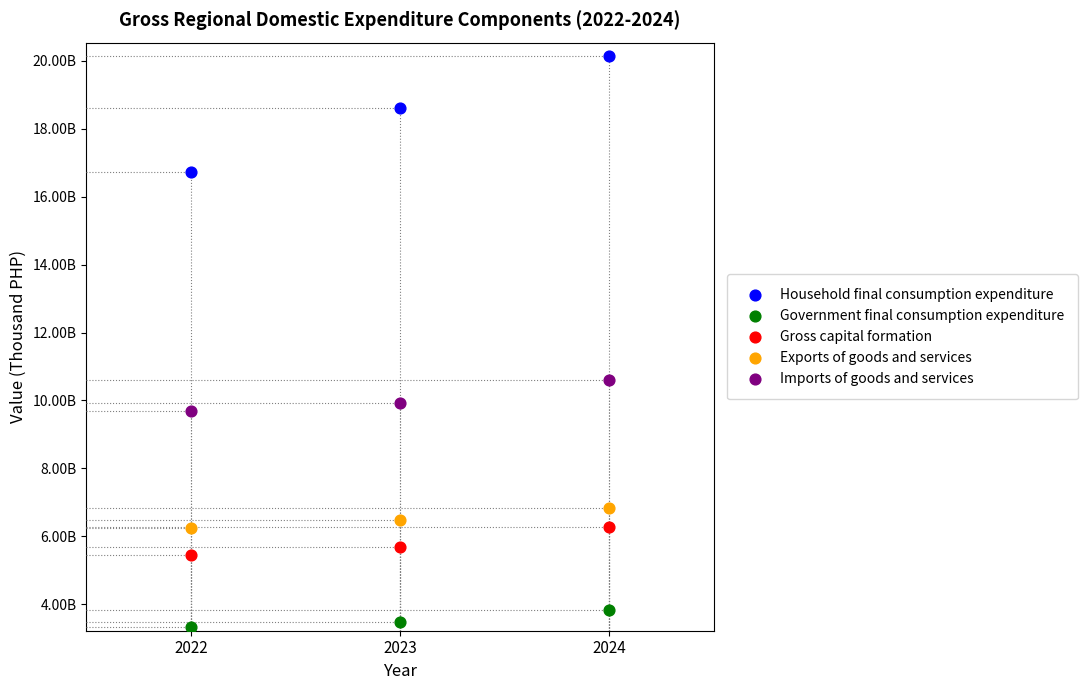

Which series contains the highest Y value?

Household final consumption expenditure